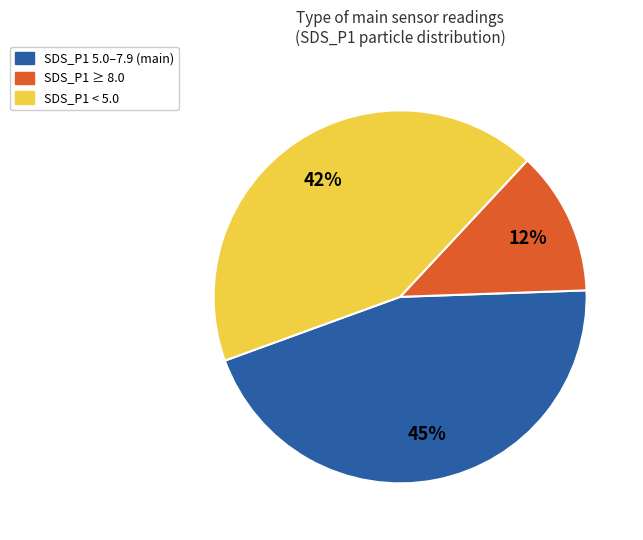

Which category has the biggest portion of the pie?

SDS_P1 5.0–7.9 (main)